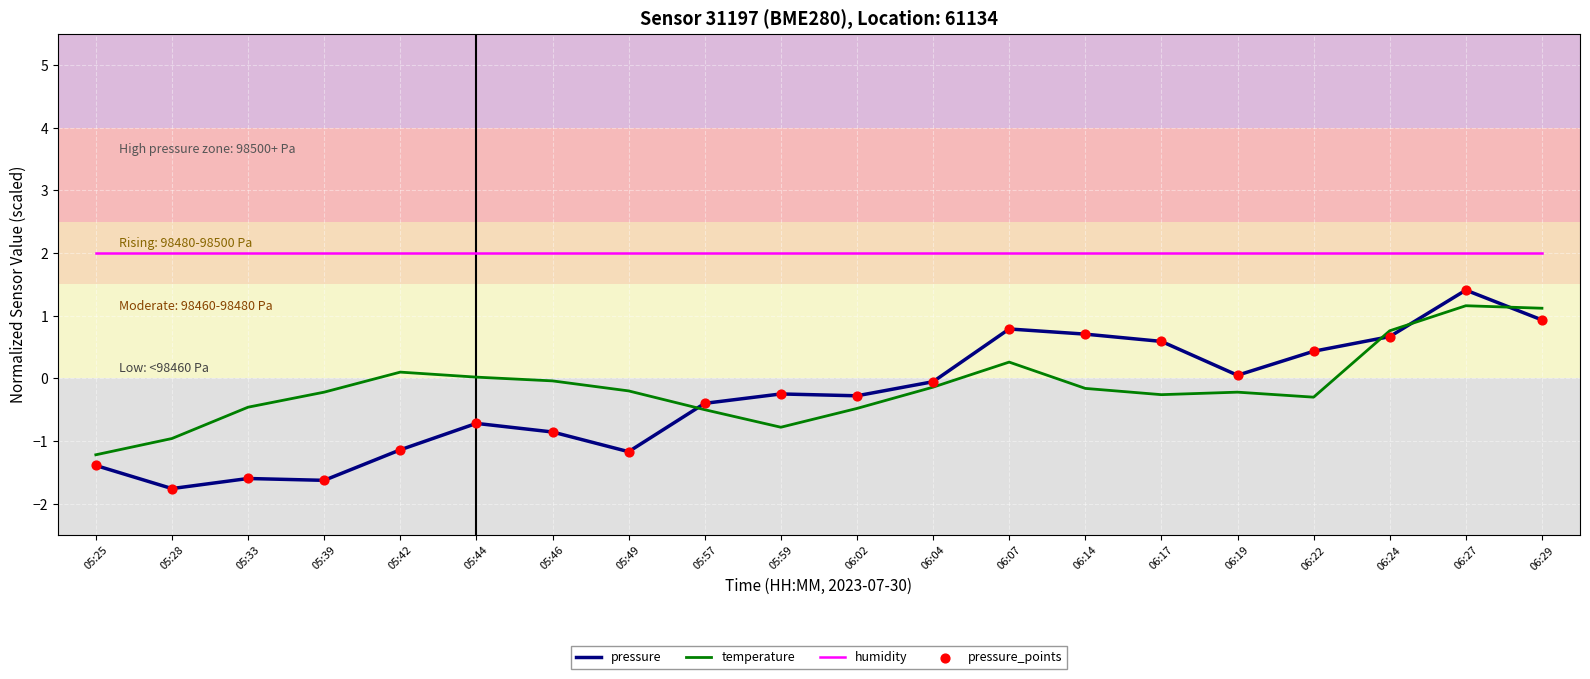

At how many categories does at least one series exceed 0?

20